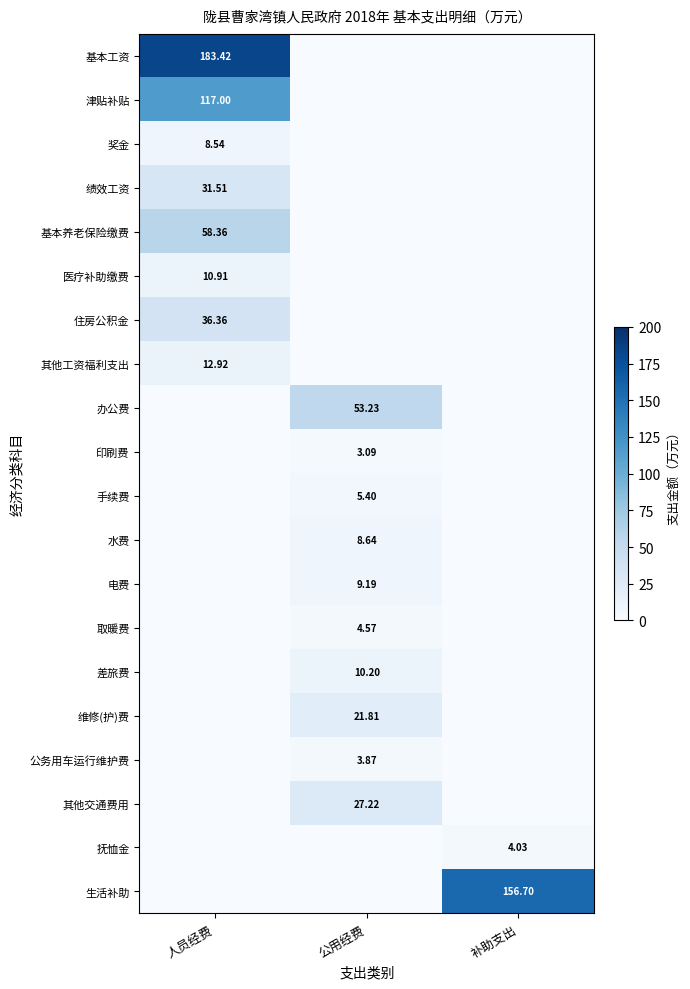

What is the sum of all 印刷费 values?

3.1